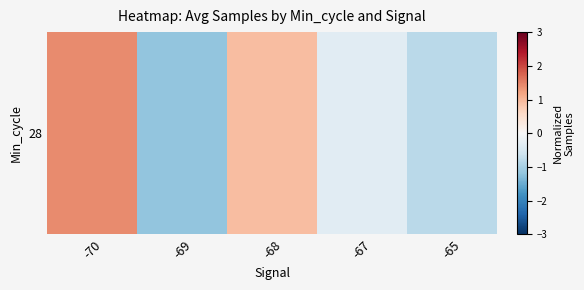

What is the change in value from -69 to -68?

+2.1